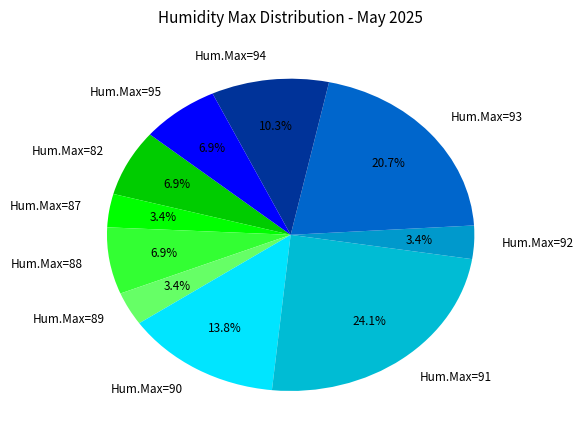

How many segments does this pie chart have?

10